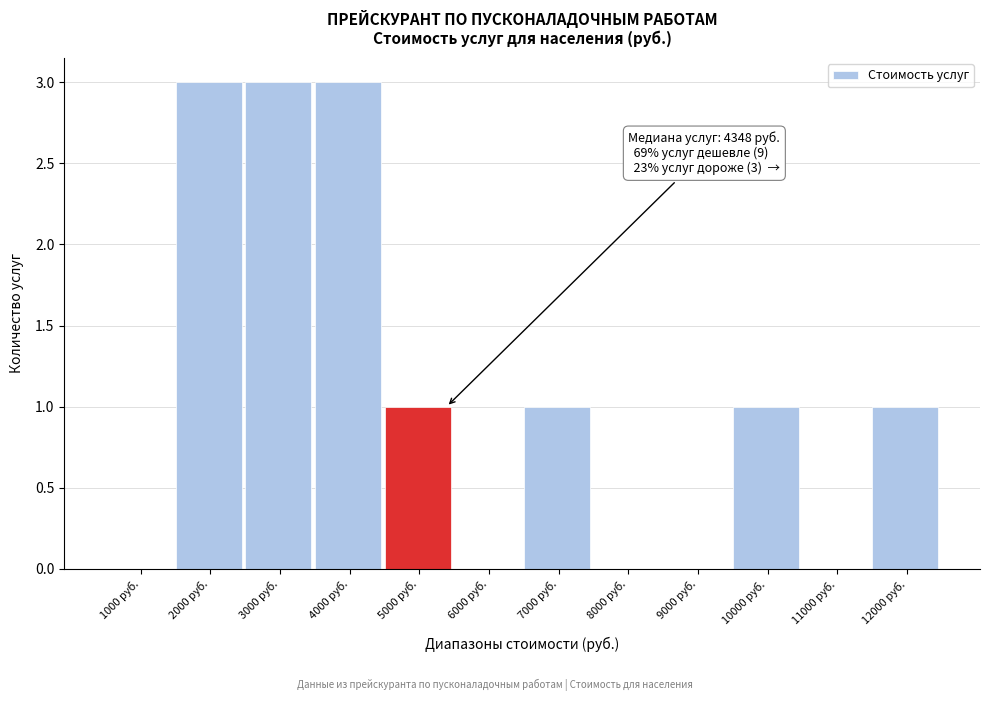

Reading right to left, extract all data points from this chart.

12000 руб.=1	11000 руб.=0	10000 руб.=1	9000 руб.=0	8000 руб.=0	7000 руб.=1	6000 руб.=0	5000 руб.=1	4000 руб.=3	3000 руб.=3	2000 руб.=3	1000 руб.=0